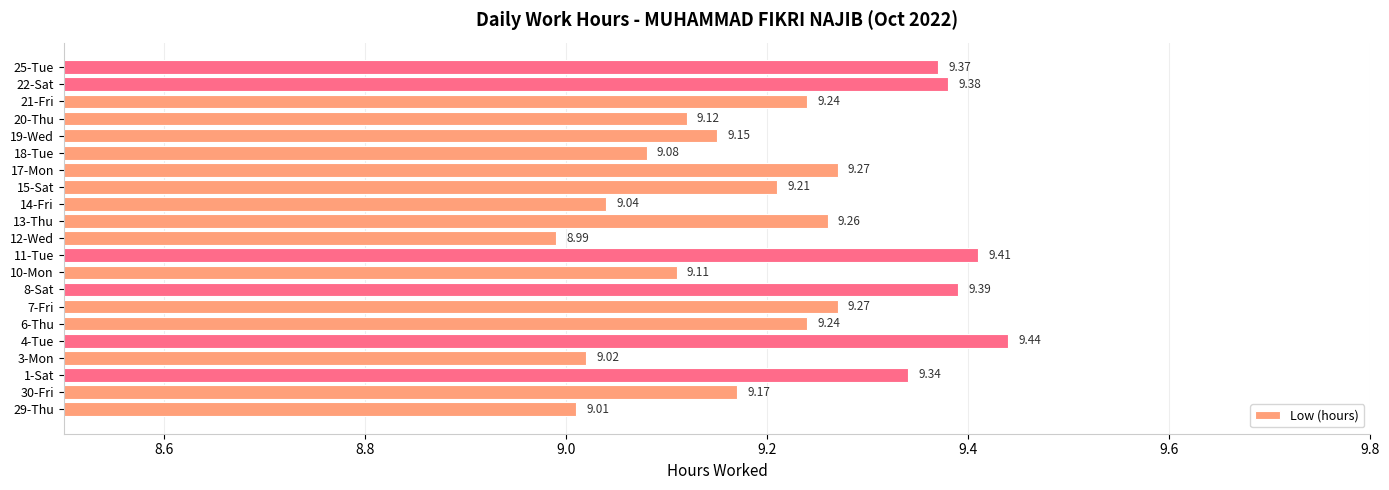

Which has a higher value, 20-Thu or 17-Mon?

17-Mon